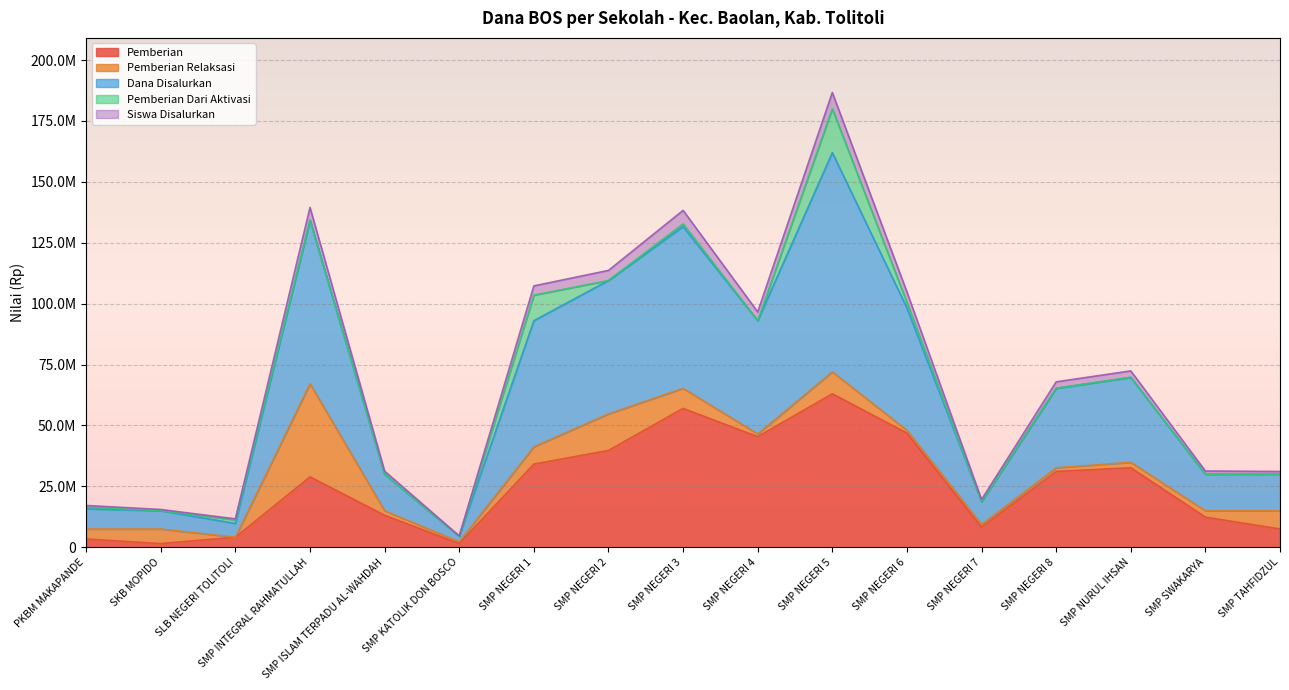

What is the maximum value for Pemberian?

63000000